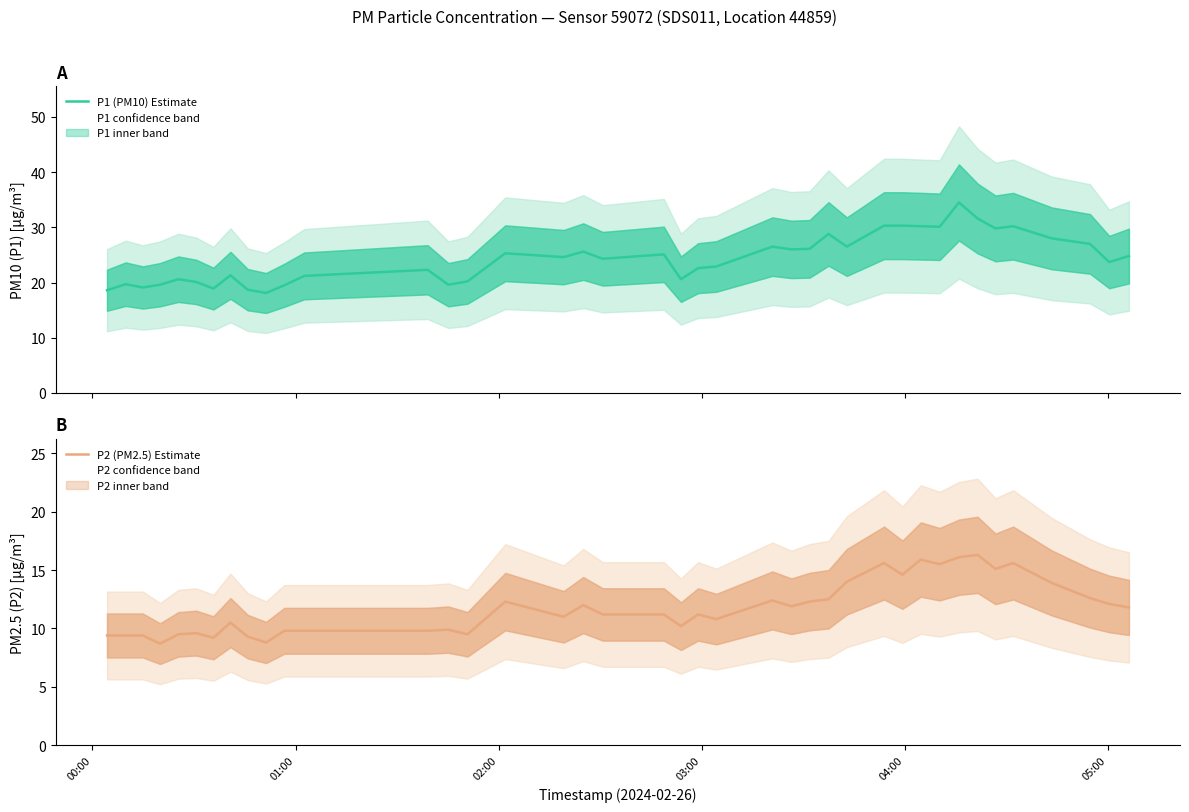

What is the minimum value for P1 (PM10) Estimate?

18.1